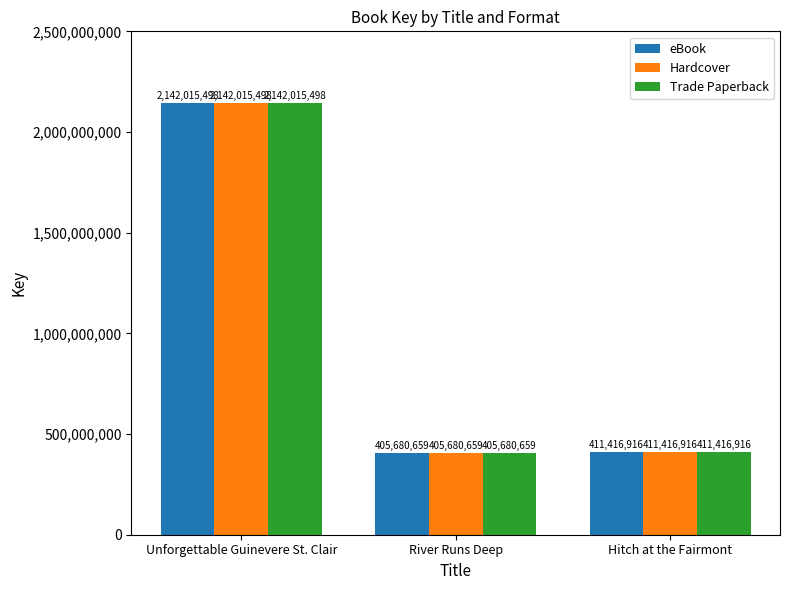

Reading left to right, extract all data points from this chart.

eBook: 2142015498	405680659	411416916
Hardcover: 2142015498	405680659	411416916
Trade Paperback: 2142015498	405680659	411416916